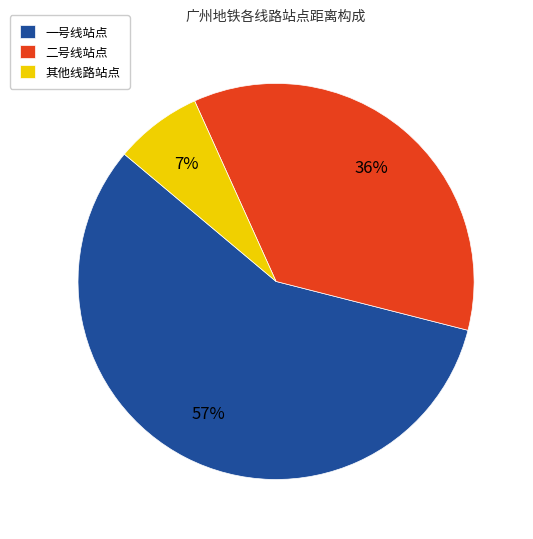

Is it true that 其他线路站点 is 16% of the pie?

False